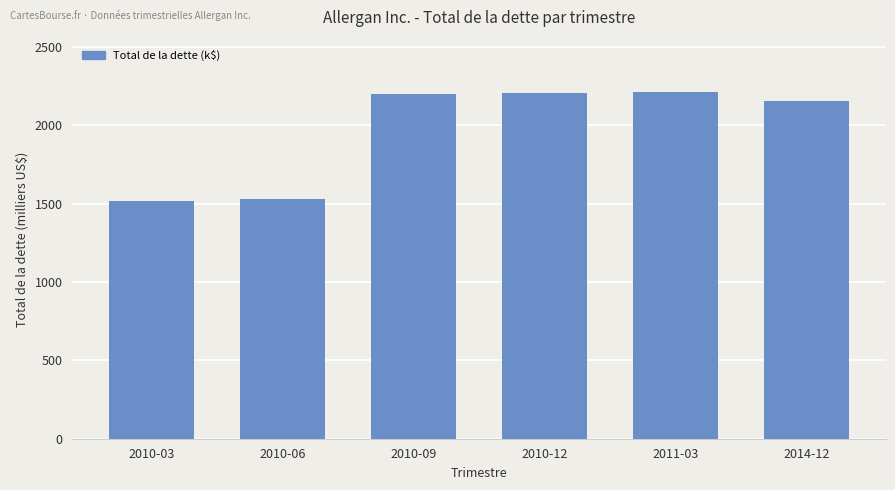

What is the maximum value shown in the chart?

2214.7